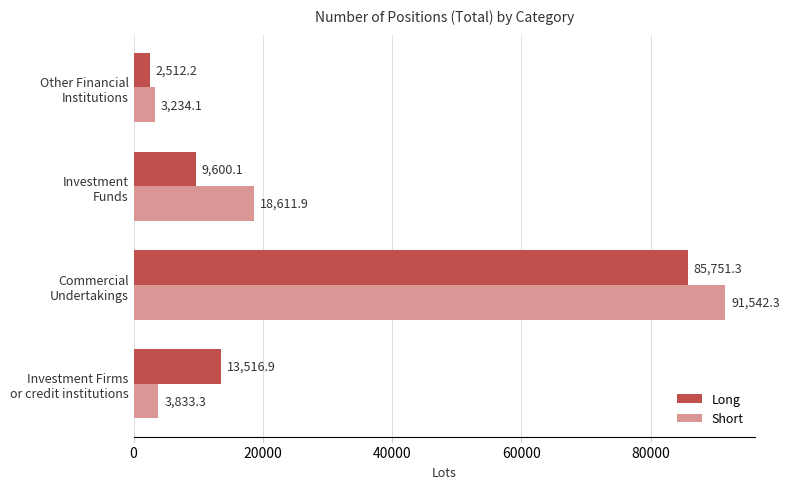

At how many categories does at least one series exceed 11070?

3